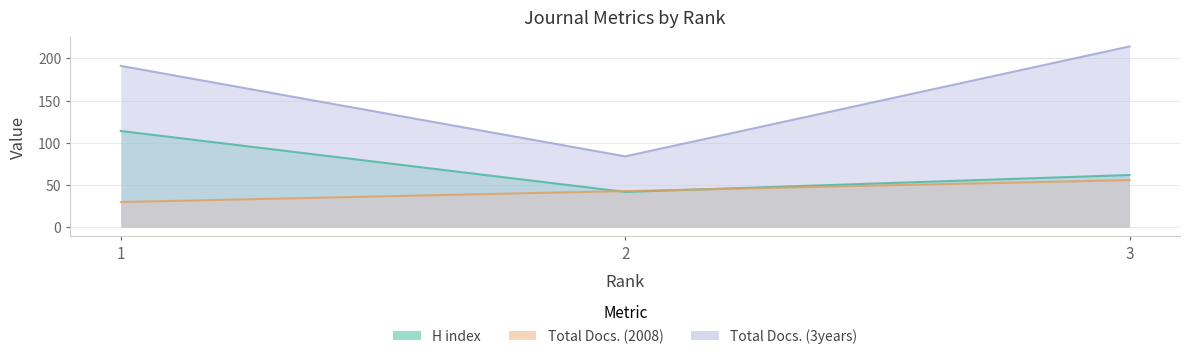

Does the chart display data point markers on the line(s)?

No